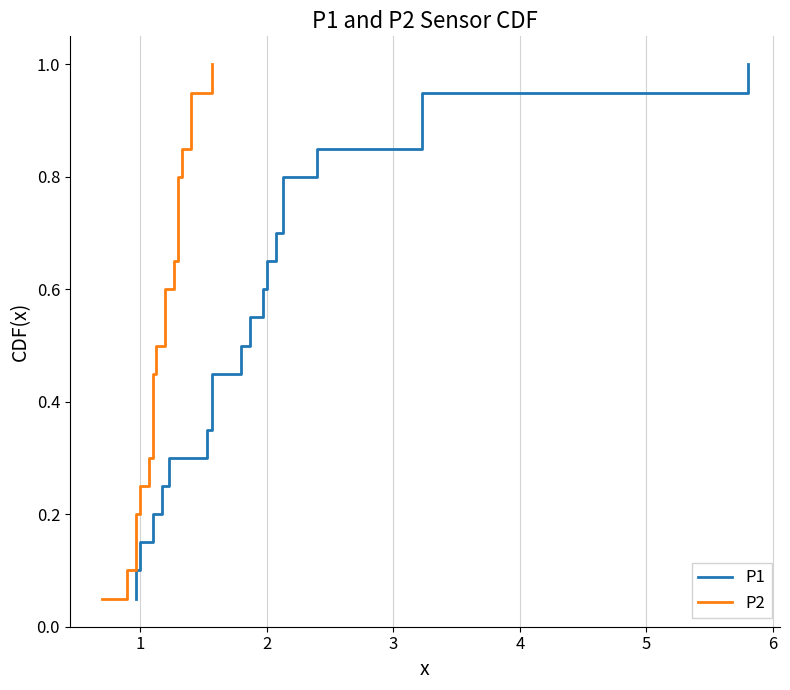

What is the lowest value of the P1 series?

0.1